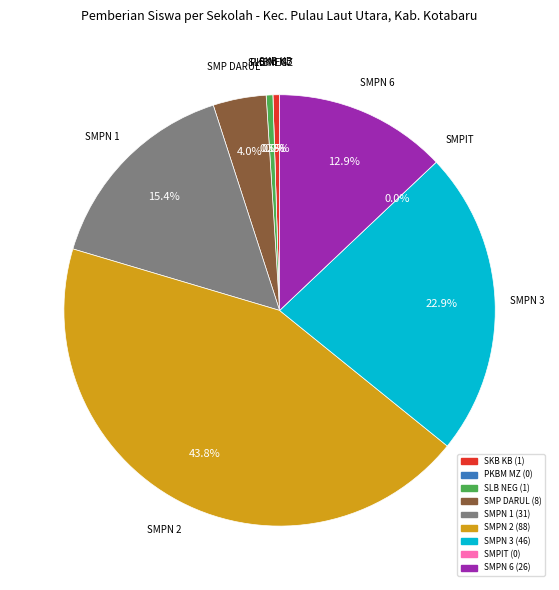

Rank the categories by value from lowest to highest.

PKBM MUZAKKI, SMPIT AL-IZZAH, SKB KOTABARU, SLB NEGERI KOTABARU, SMP ISLAM DARUL FALAH, SMPN 6 KOTABARU, SMP NEGERI 1 KOTABARU, SMP NEGERI 3 KOTABARU, SMP NEGERI 2 KOTABARU